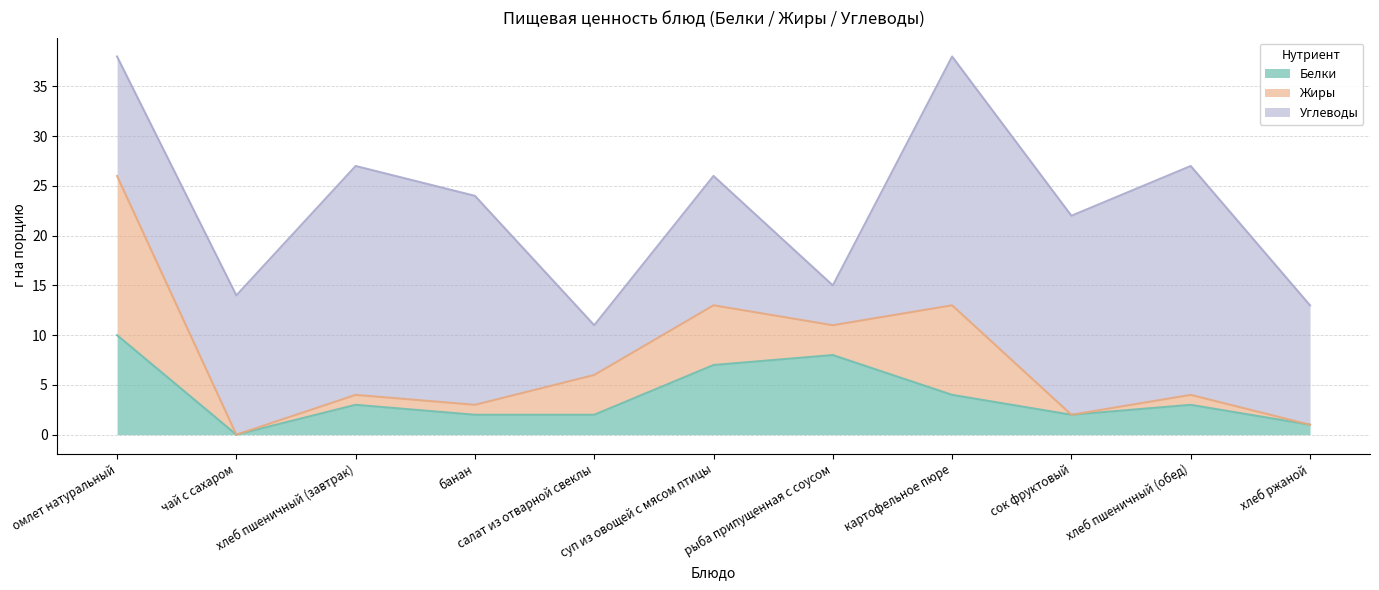

Where does the Жиры series first go above 1?

омлет натуральный